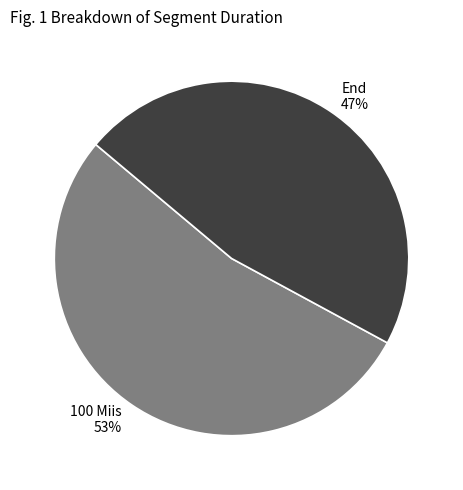

Rank the categories by value from highest to lowest.

100 Miis, End